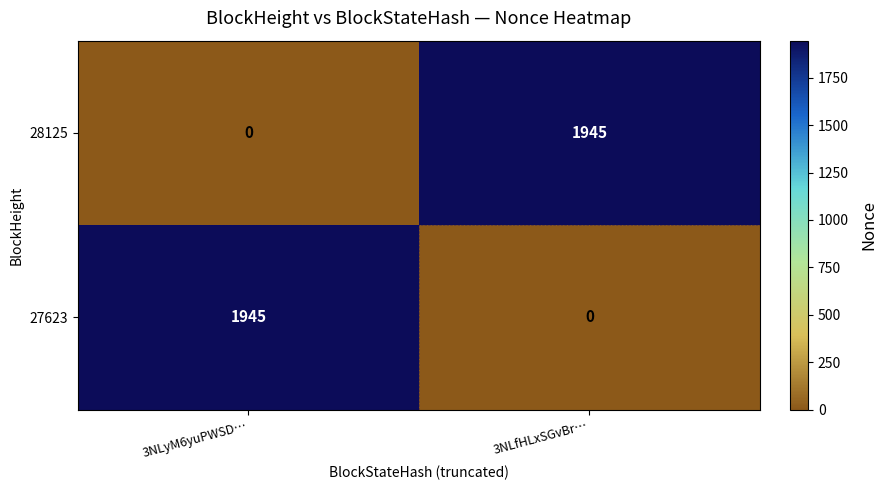

What is the difference between the highest and lowest values at 3NLfHLxSGvBr…?

1945